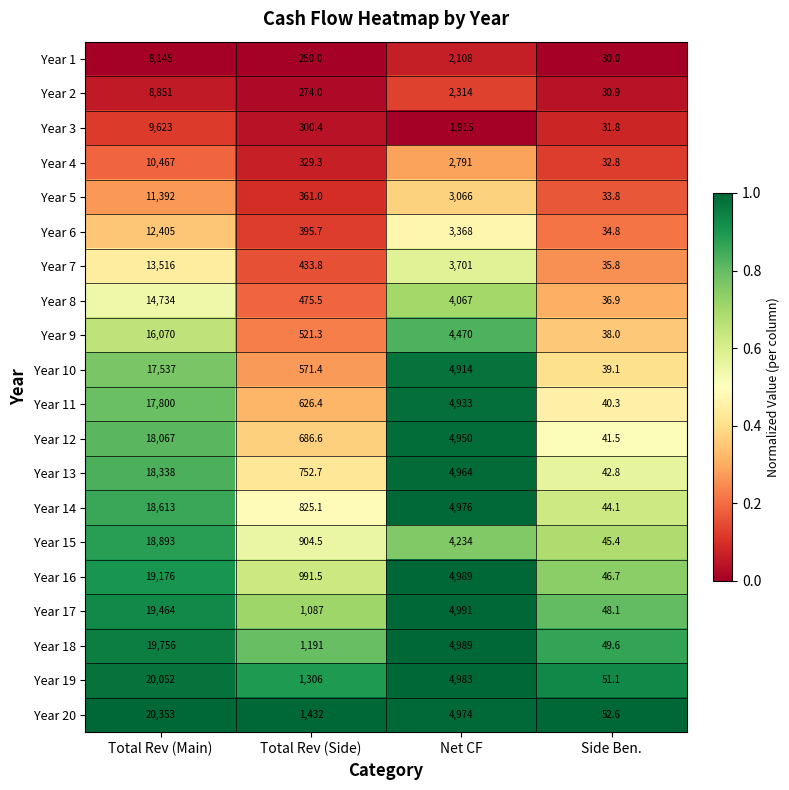

The value of Year 9 at Total Rev (Side) is 521.3. True or false?

True